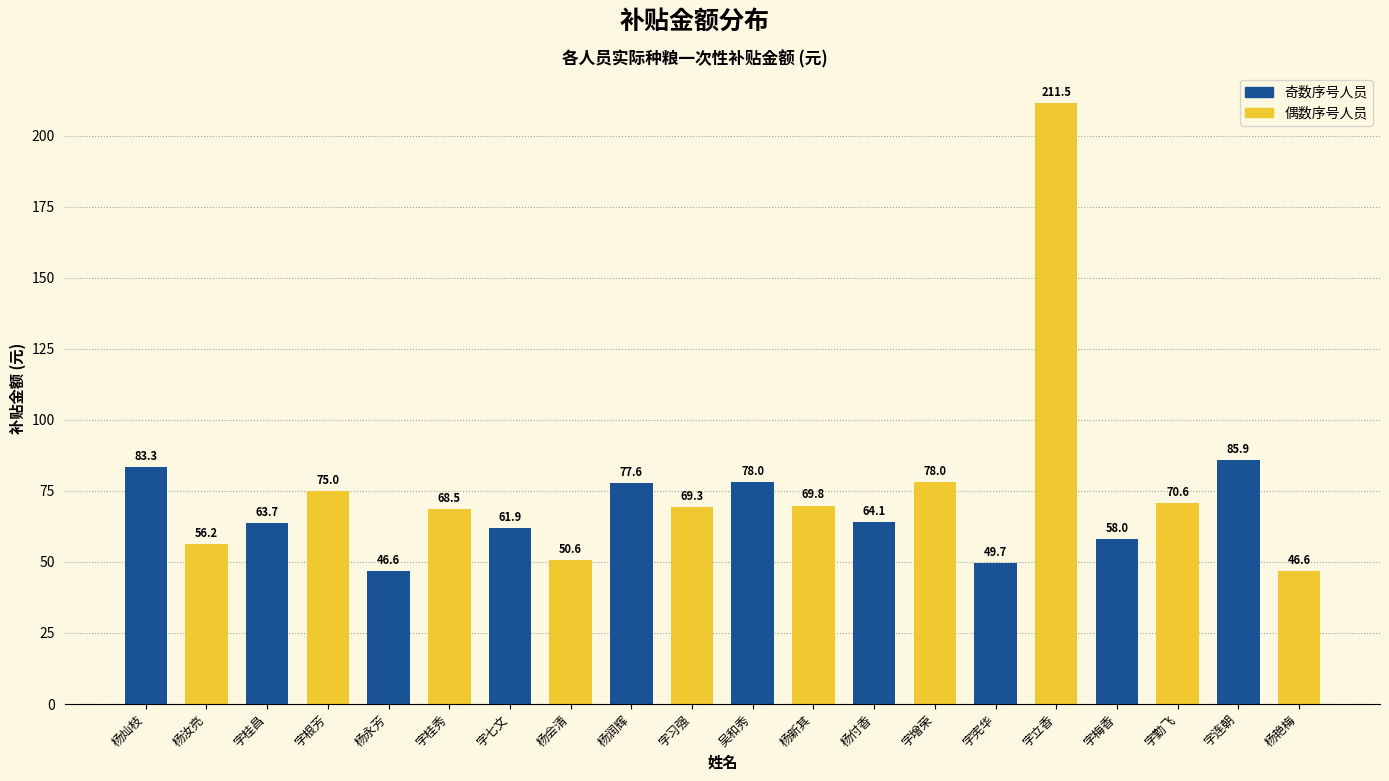

How many data points are less than 69?

10